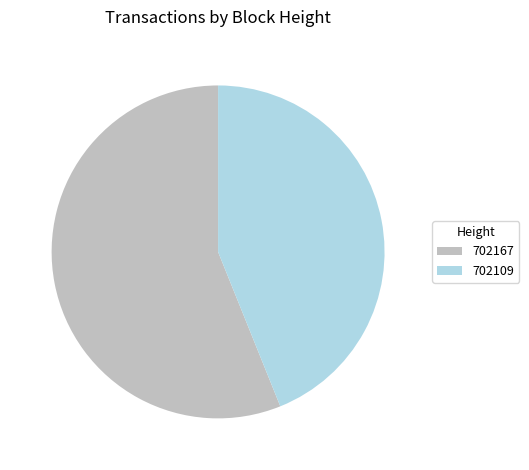

How many segments does this pie chart have?

2